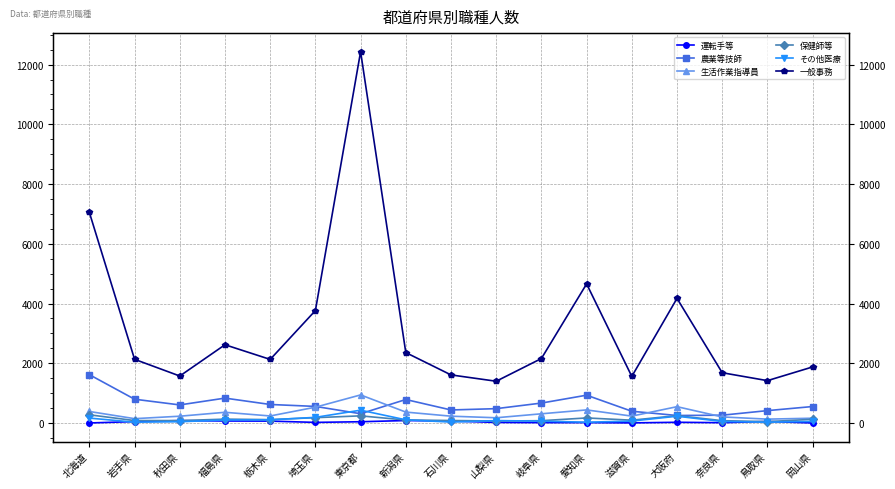

What is the total value across all series at 岡山県?

2758